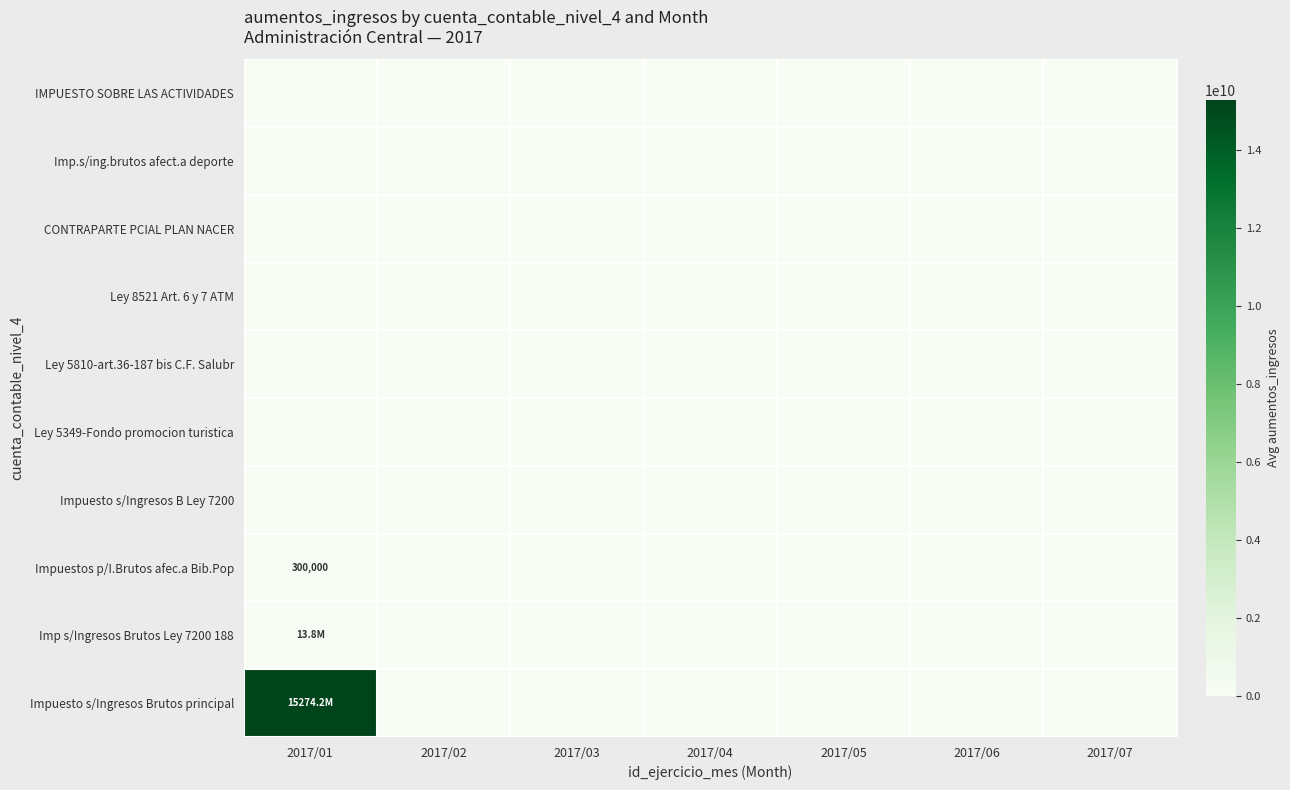

How many data points does each series have?

7